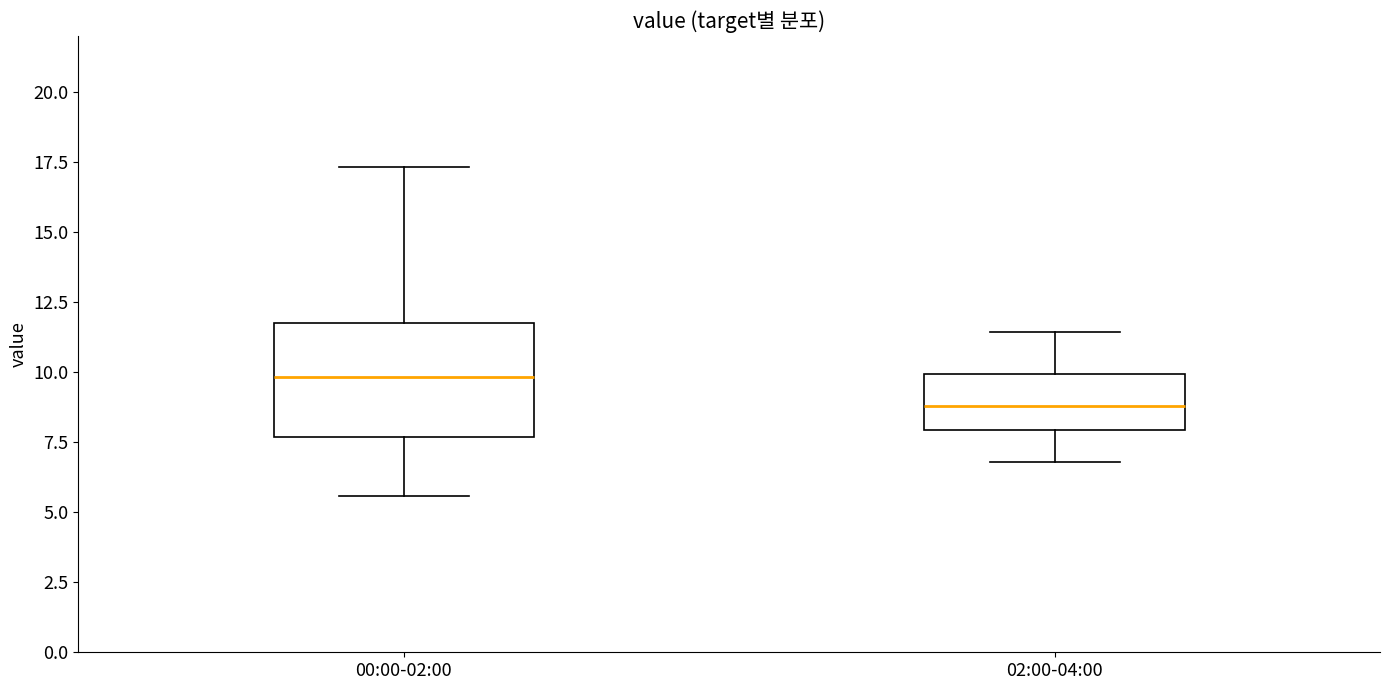

Which box's median line is the highest?

00:00-02:00